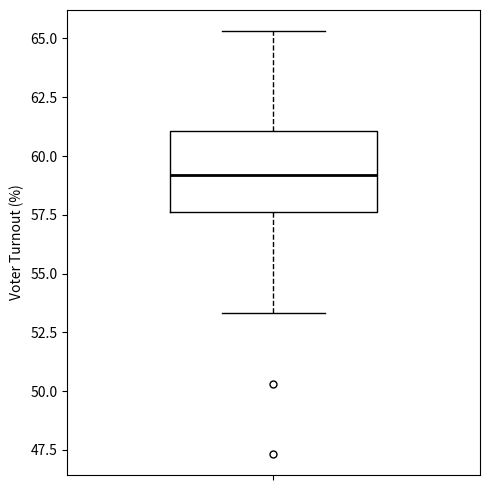

Read this box plot against the y-axis: the position of the median line, the range covered by the box, and the ends of both whiskers. The values are not printed on the chart, so give them approximately, as read against the axis.

median 59.0, box 57.5 to 61.0, whiskers 53.5 to 65.5